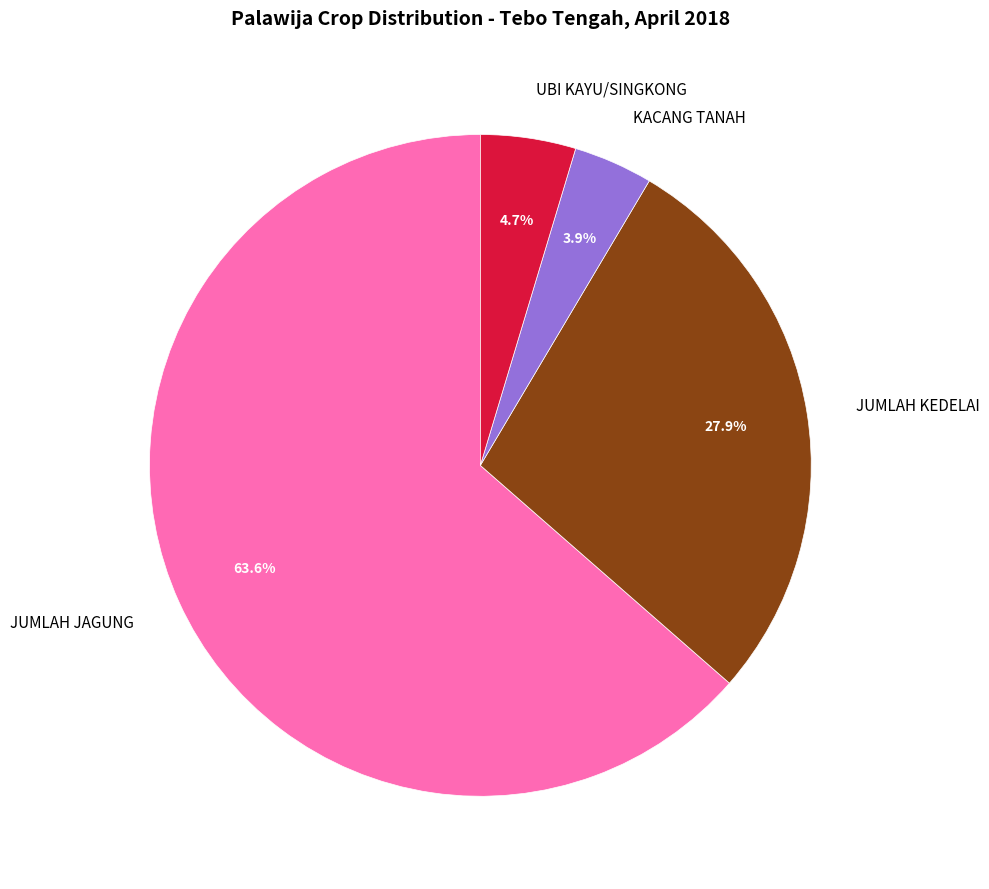

Which slice is the largest?

JUMLAH JAGUNG